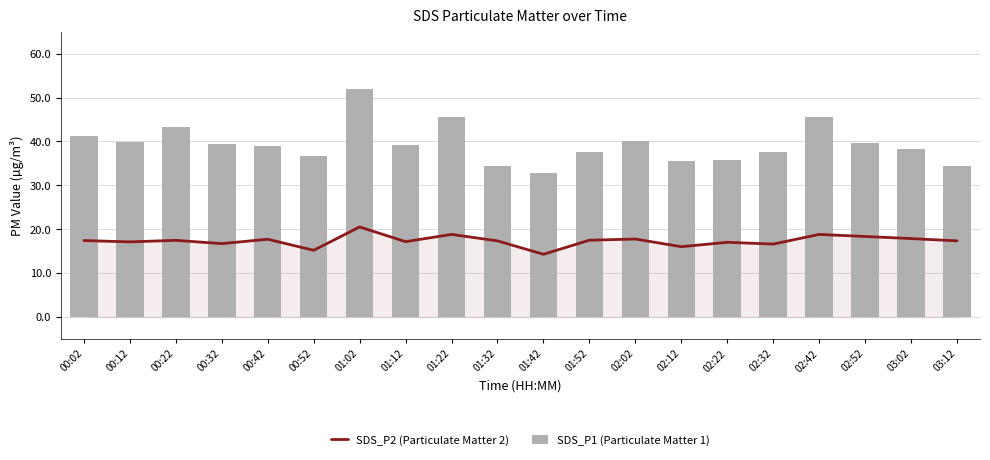

List the labels in order of SDS_P2 (Particulate Matter 2) value, smallest first.

01:42, 00:52, 02:12, 02:32, 00:32, 02:22, 00:12, 01:12, 01:32, 03:12, 00:02, 00:22, 01:52, 00:42, 02:02, 03:02, 02:52, 01:22, 02:42, 01:02